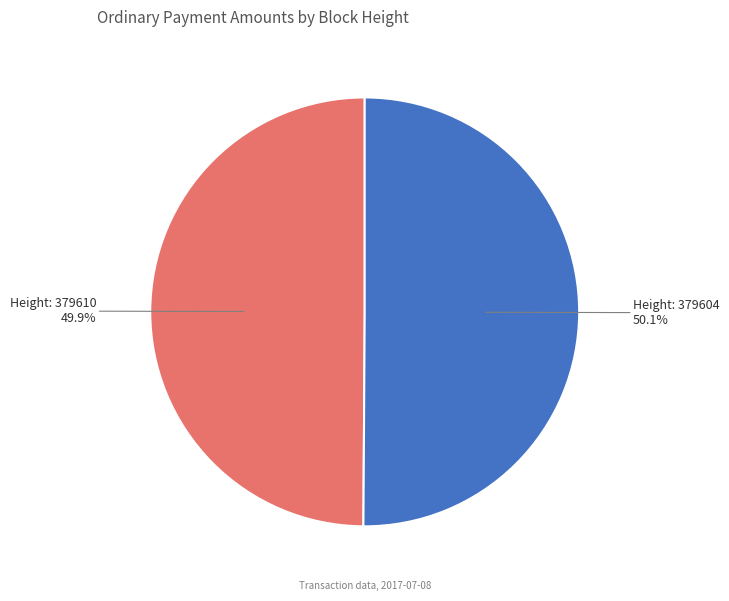

Does any single category account for the majority?

Yes